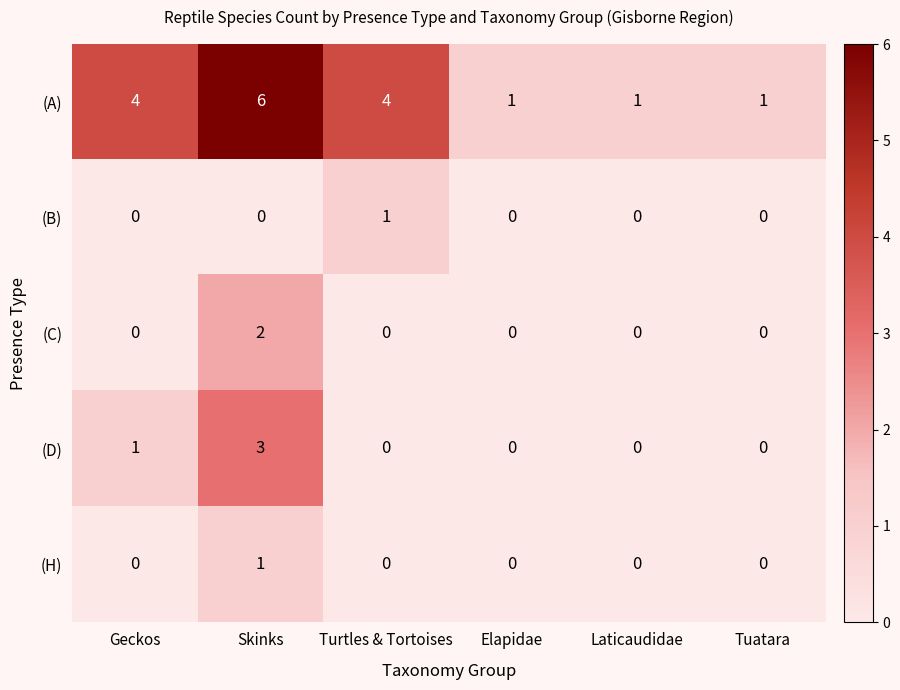

What is the total value across all series at Laticaudidae?

1